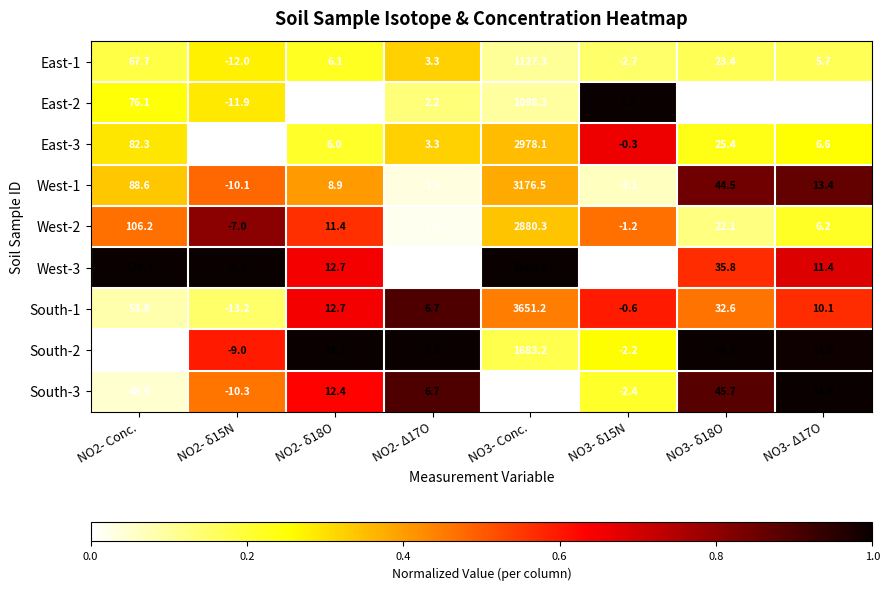

Which series has the largest total across all categories?

West-3